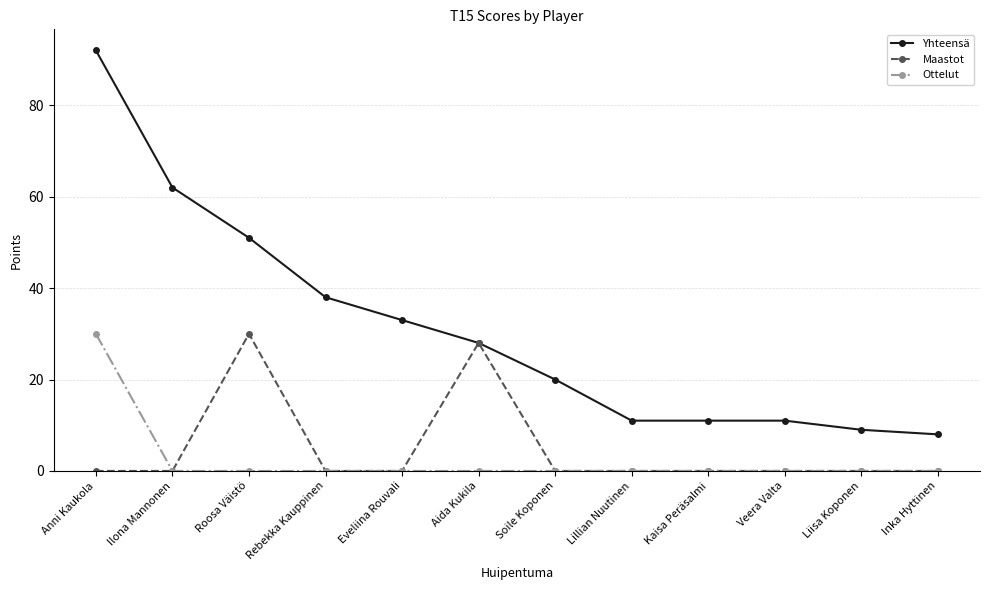

Reading left to right, transcribe all the data shown in this chart.

Yhteensä: Anni Kaukola=92	Ilona Mannonen=62	Roosa Väistö=51	Rebekka Kauppinen=38	Eveliina Rouvali=33	Aida Kukila=28	Soile Koponen=20	Lillian Nuutinen=11	Kaisa Peräsalmi=11	Veera Valta=11	Liisa Koponen=9	Inka Hyttinen=8
Maastot: Anni Kaukola=0	Ilona Mannonen=0	Roosa Väistö=30	Rebekka Kauppinen=0	Eveliina Rouvali=0	Aida Kukila=28	Soile Koponen=0	Lillian Nuutinen=0	Kaisa Peräsalmi=0	Veera Valta=0	Liisa Koponen=0	Inka Hyttinen=0
Ottelut: Anni Kaukola=30	Ilona Mannonen=0	Roosa Väistö=0	Rebekka Kauppinen=0	Eveliina Rouvali=0	Aida Kukila=0	Soile Koponen=0	Lillian Nuutinen=0	Kaisa Peräsalmi=0	Veera Valta=0	Liisa Koponen=0	Inka Hyttinen=0